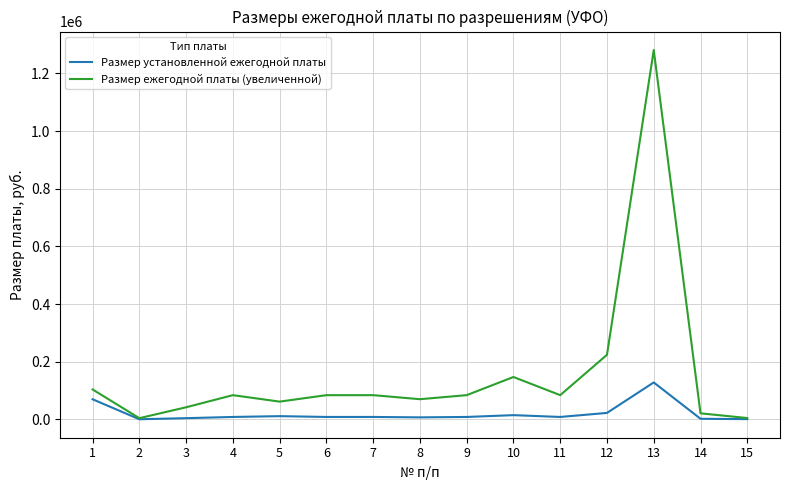

What is the maximum value for Размер ежегодной платы (увеличенной)?

1281000